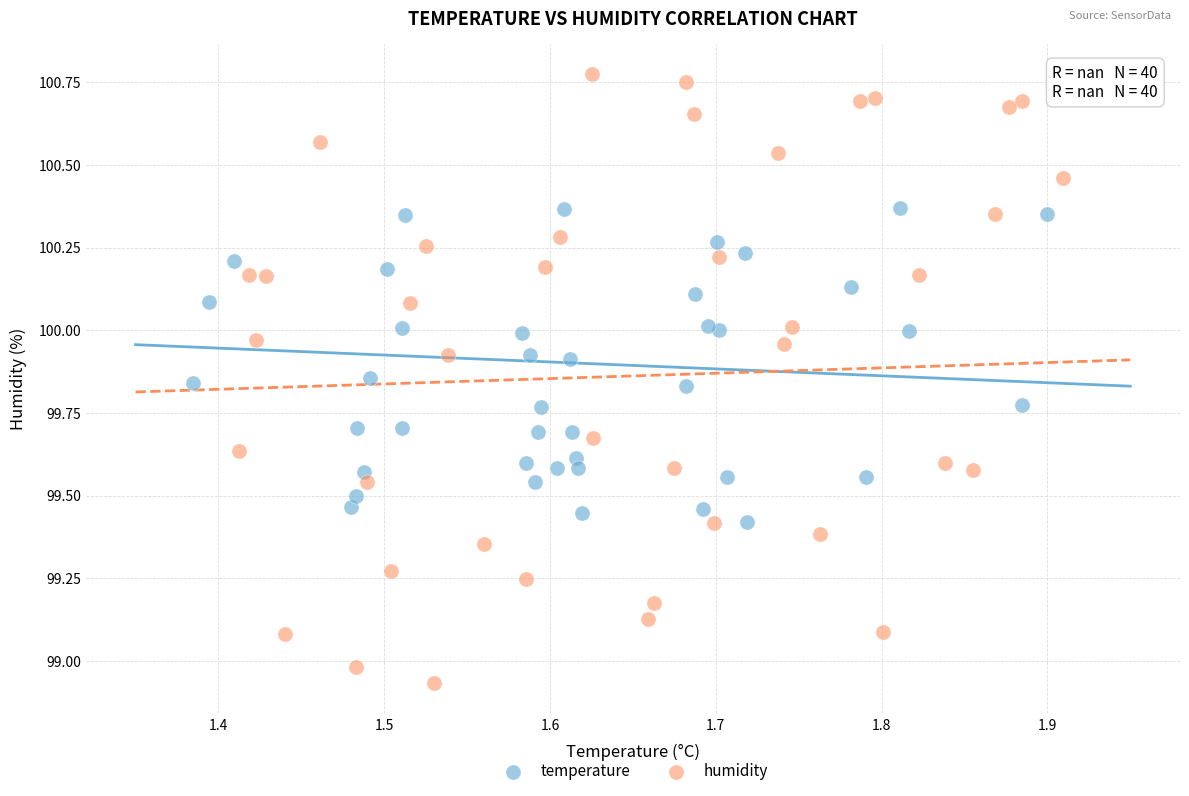

Which series contains the highest Y value?

humidity